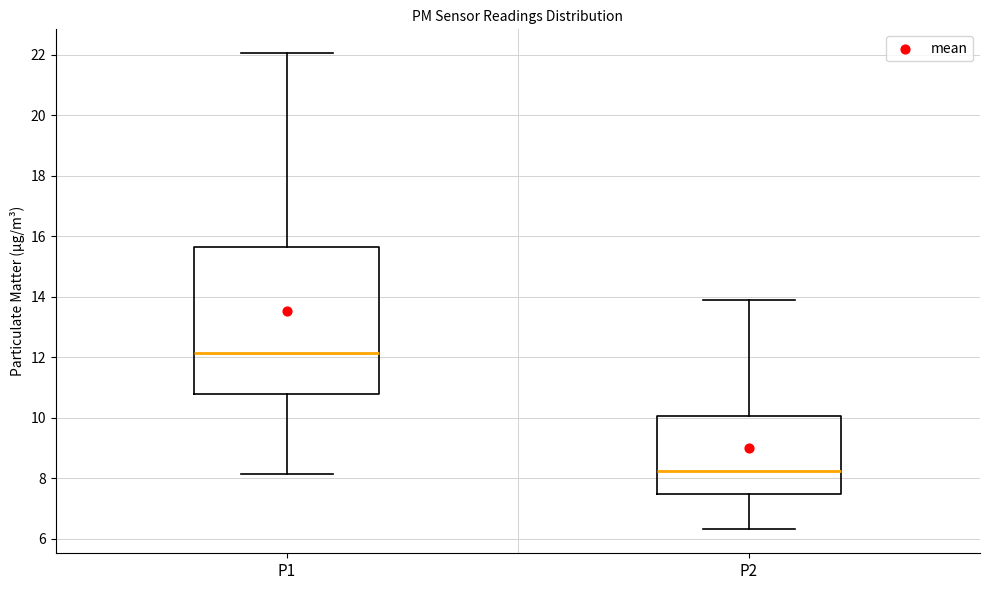

Reading left to right, read every box against the y-axis: the position of its median line, the range the box covers, and the ends of its whiskers. The values are not printed on the chart, so give them approximately, as read against the axis.

P1: median 12.2, box 10.8 to 15.6, whiskers 8.2 to 22.0
P2: median 8.2, box 7.4 to 10.0, whiskers 6.4 to 13.8